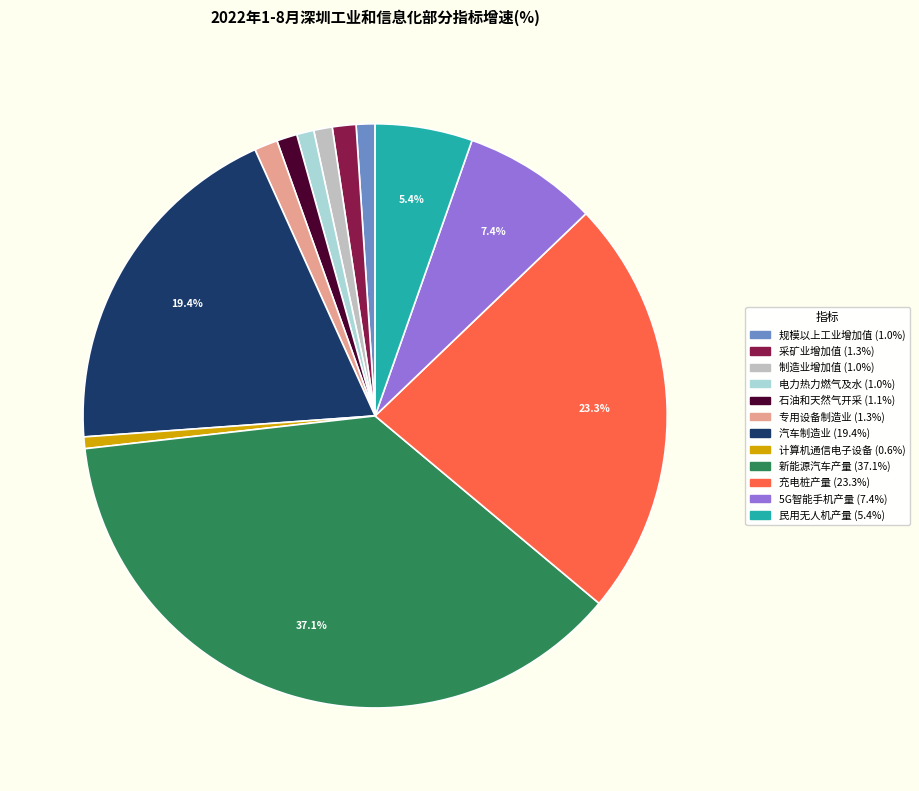

Does any single category account for the majority?

No